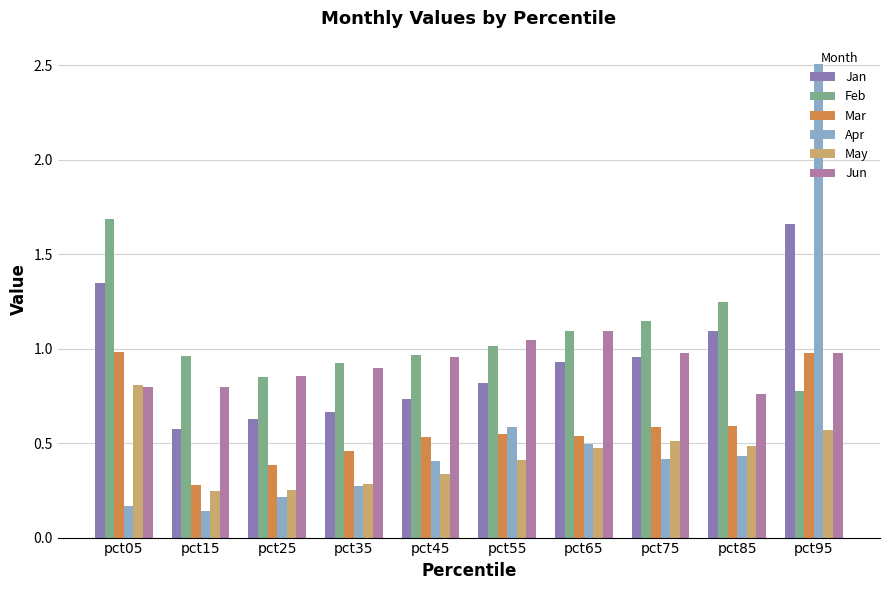

Which series has the largest total across all categories?

Feb